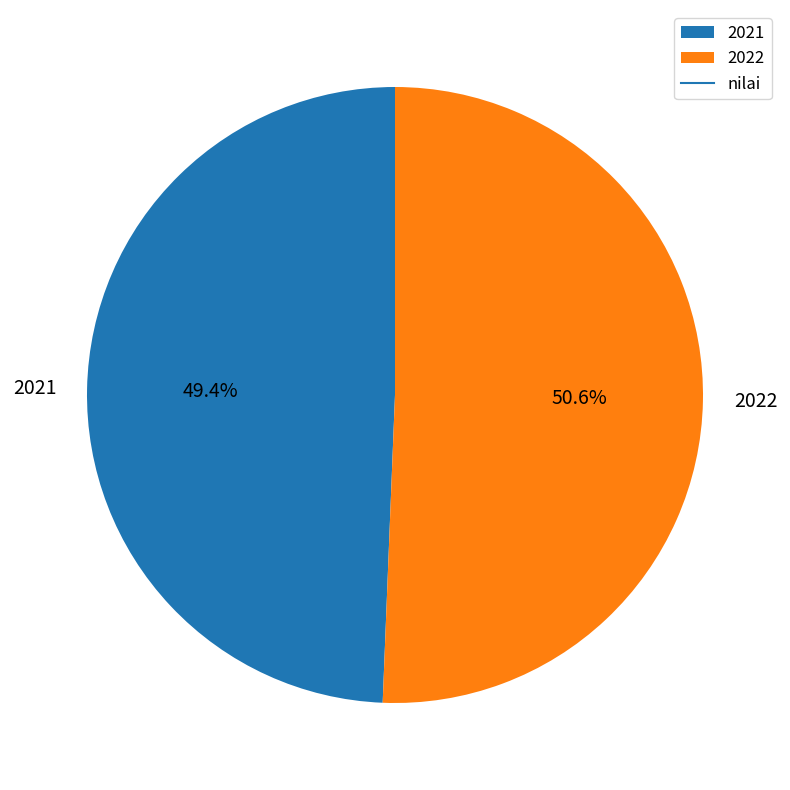

Does 2021 represent more than half of the total?

No